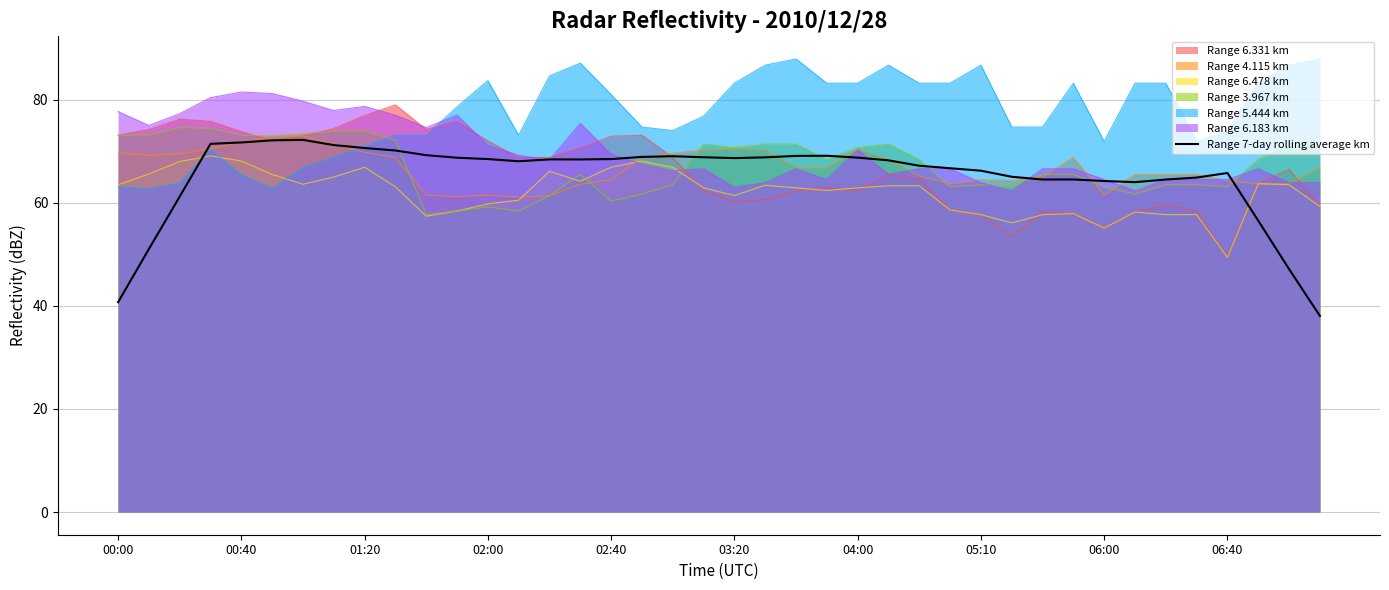

What is the ratio of the value at 26 to the value at 04:00?

0.9